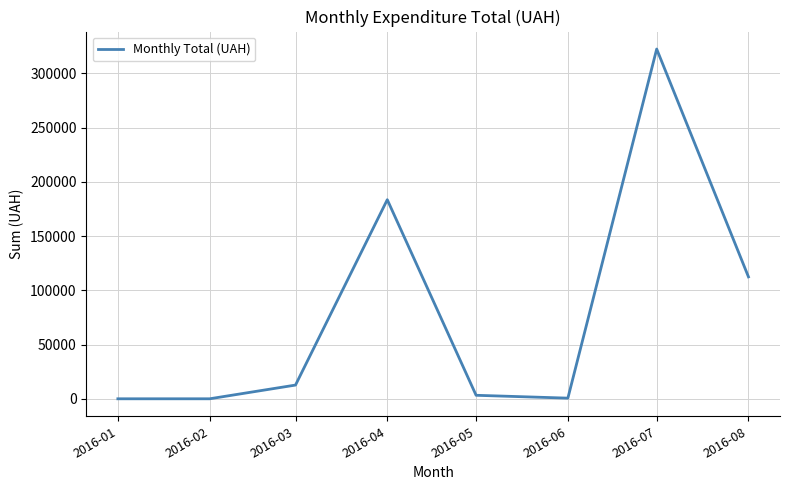

The value at 2016-02 is 0.0. True or false?

True